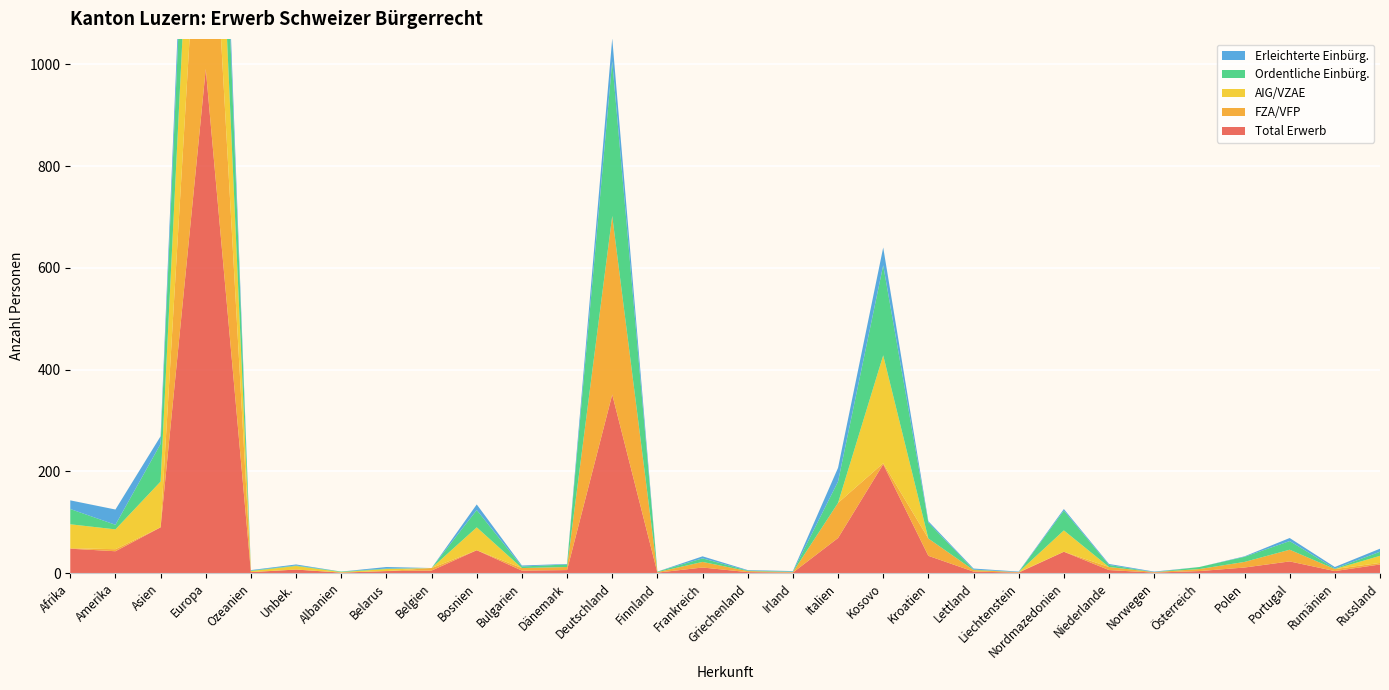

Reading right to left, what are all the values shown in this chart?

Total Erwerb: 17	4	23	11	4	1	6	42	1	3	34	214	69	1	2	11	1	351	6	5	45	5	4	1	7	2	991	90	43	48
FZA/VFP: 3	4	23	11	4	1	6	0	1	3	34	2	69	1	2	11	1	351	6	5	0	5	0	0	0	0	595	0	4	1
AIG/VZAE: 14	0	0	0	0	0	0	42	0	0	0	212	0	0	0	0	0	0	0	0	45	0	4	1	7	2	396	90	39	47
Ordentliche Einbürg.: 8	1	17	10	4	0	4	39	0	1	31	177	42	1	1	7	1	304	5	3	34	0	1	1	1	1	321	74	9	30
Erleichterte Einbürg.: 6	3	6	1	0	1	2	3	1	2	3	35	27	1	1	4	0	45	1	2	11	0	3	0	2	1	75	15	30	17